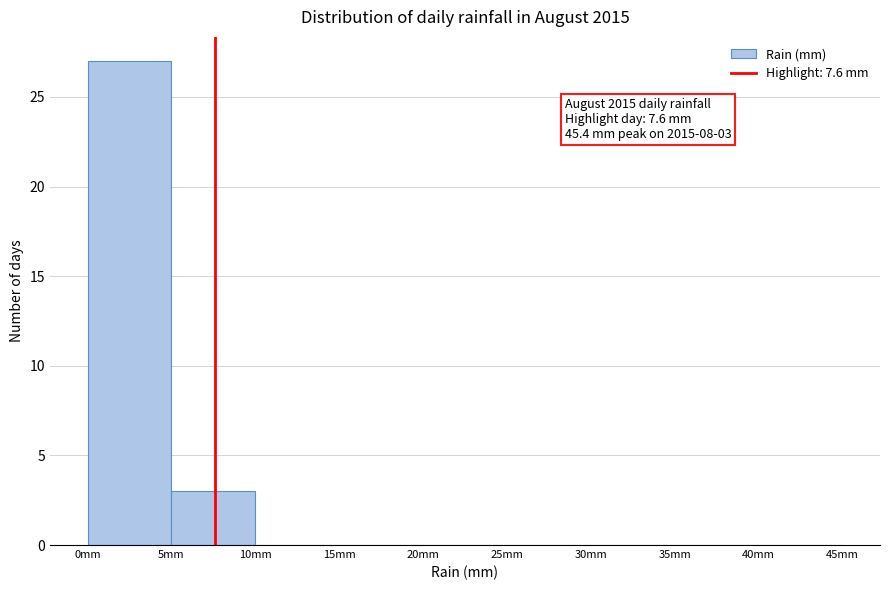

Which range on the x-axis has the tallest bar?

0 to 5